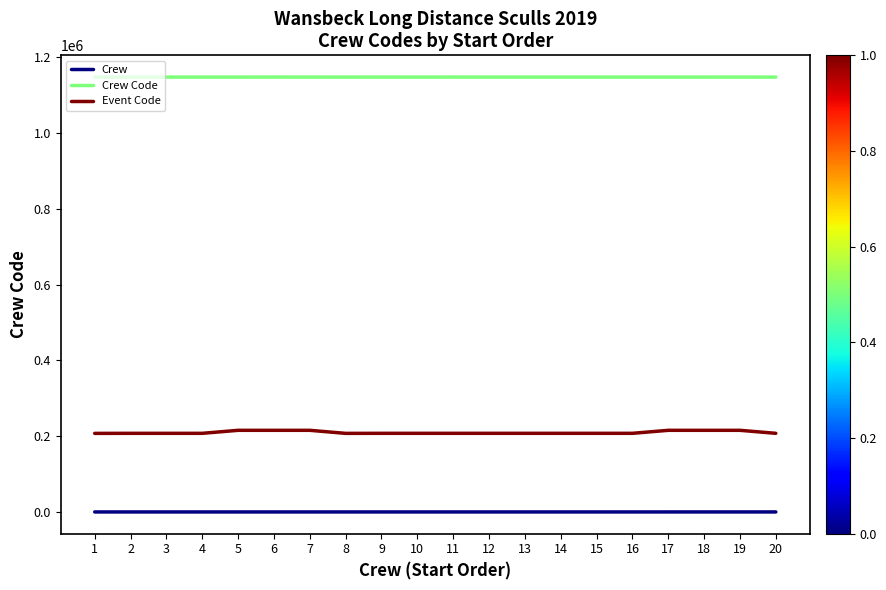

Is this an area chart (filled region under the line)?

No